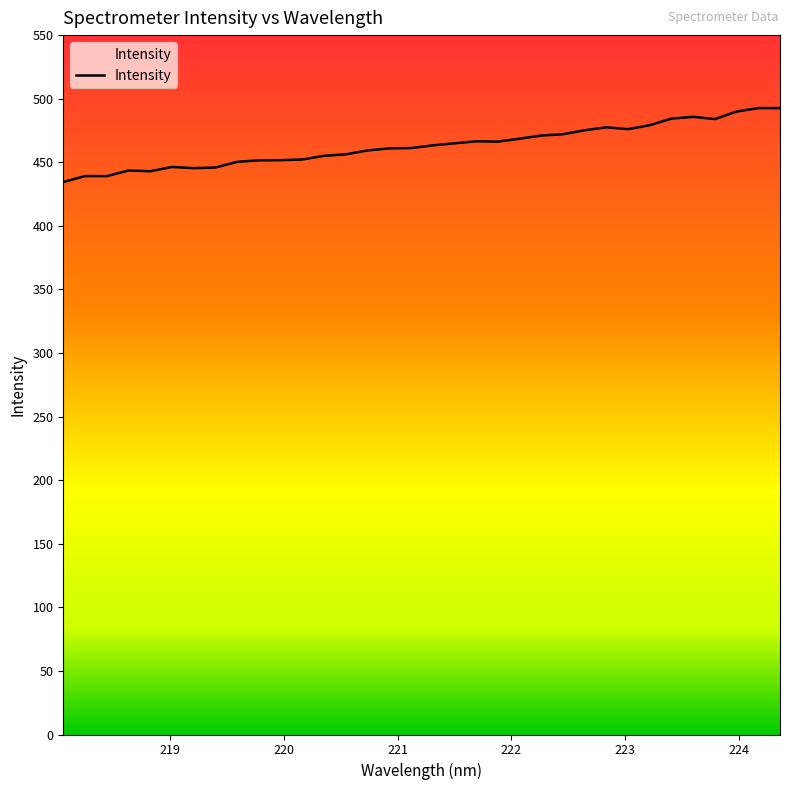

What is the maximum value shown in the chart?

492.6